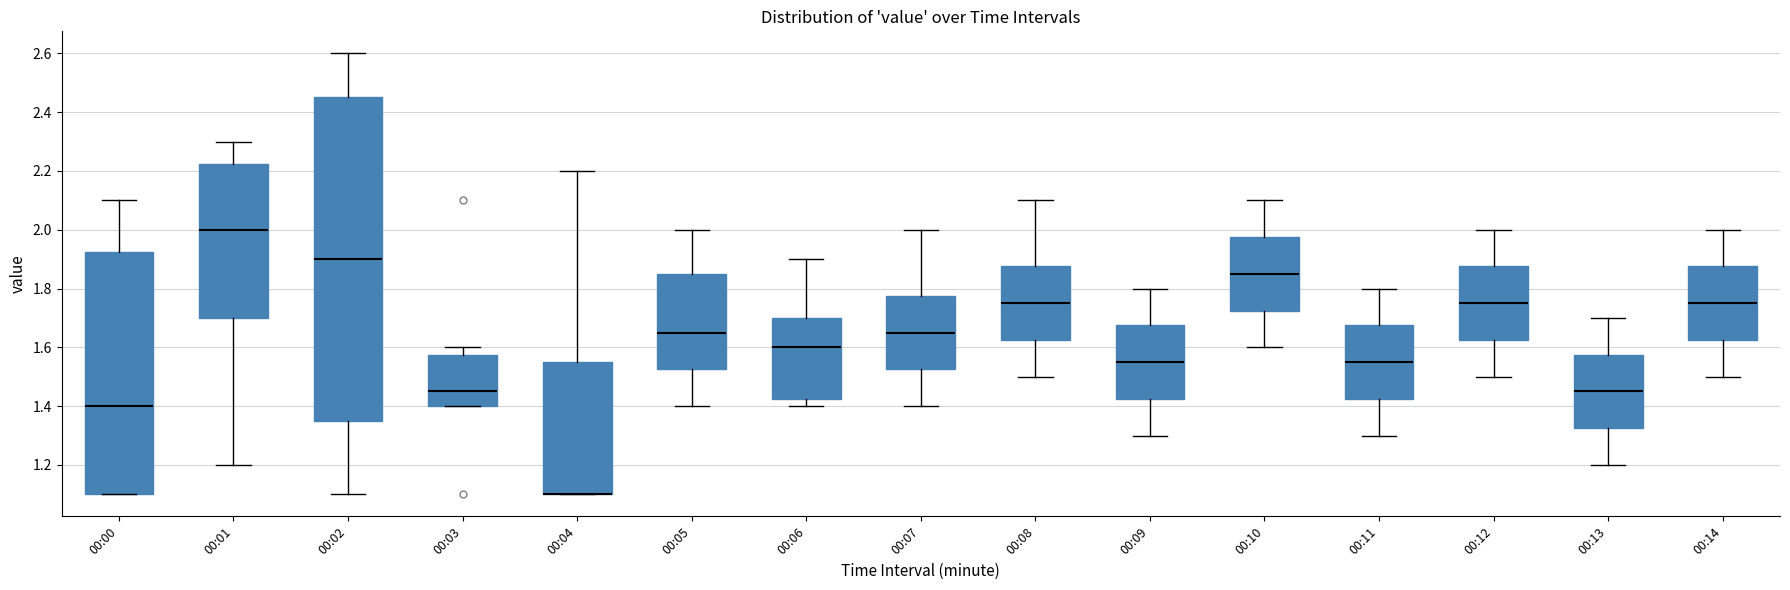

Reading left to right, transcribe this box plot: for each box, give where its median line is, the range the box spans, and where its two whiskers end, as read against the y-axis. The values are not printed on the chart, so give them approximately, as read against the axis.

00:00: median 1.40, box 1.10 to 1.92, whiskers 1.10 to 2.10
00:01: median 2.00, box 1.70 to 2.22, whiskers 1.20 to 2.30
00:02: median 1.90, box 1.36 to 2.46, whiskers 1.10 to 2.60
00:03: median 1.46, box 1.40 to 1.58, whiskers 1.40 to 1.60
00:04: median 1.10 (drawn on the box's lower edge), box 1.10 to 1.56, whiskers 1.10 to 2.20
00:05: median 1.66, box 1.52 to 1.86, whiskers 1.40 to 2.00
00:06: median 1.60, box 1.42 to 1.70, whiskers 1.40 to 1.90
00:07: median 1.66, box 1.52 to 1.78, whiskers 1.40 to 2.00
00:08: median 1.76, box 1.62 to 1.88, whiskers 1.50 to 2.10
00:09: median 1.56, box 1.42 to 1.68, whiskers 1.30 to 1.80
00:10: median 1.86, box 1.72 to 1.98, whiskers 1.60 to 2.10
00:11: median 1.56, box 1.42 to 1.68, whiskers 1.30 to 1.80
00:12: median 1.76, box 1.62 to 1.88, whiskers 1.50 to 2.00
00:13: median 1.46, box 1.32 to 1.58, whiskers 1.20 to 1.70
00:14: median 1.76, box 1.62 to 1.88, whiskers 1.50 to 2.00